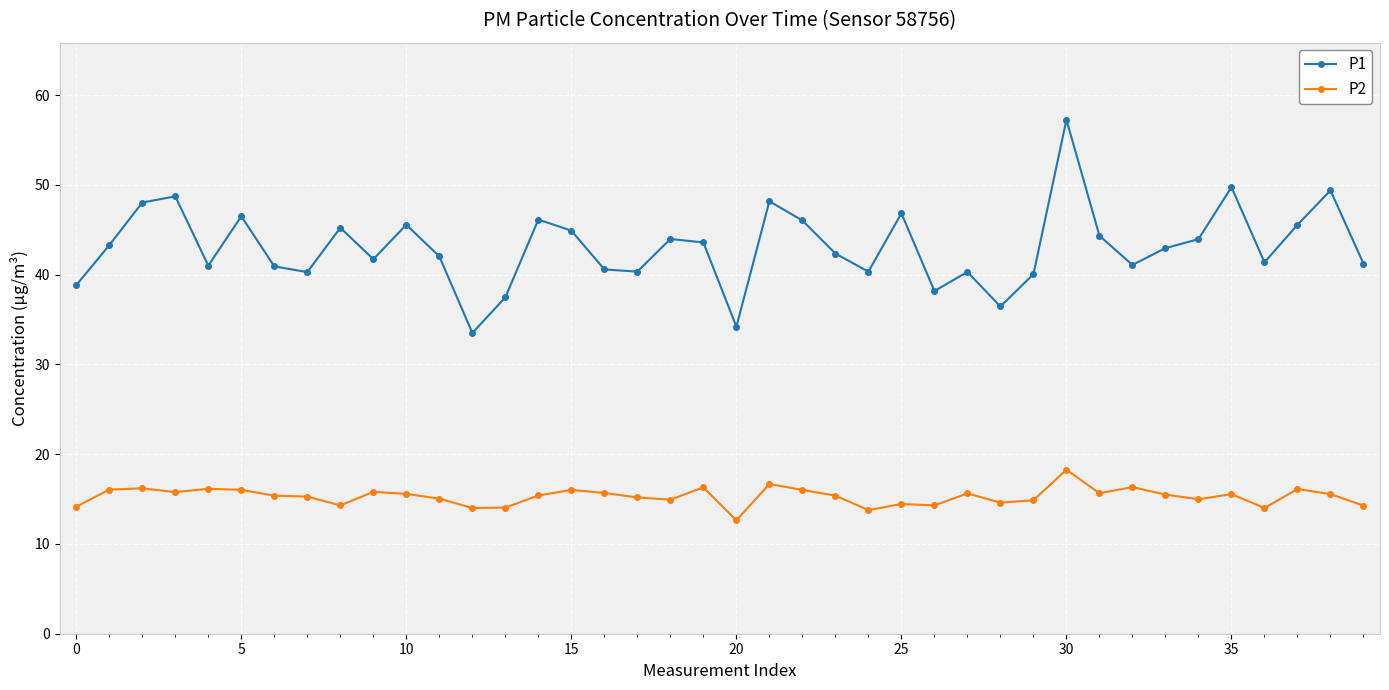

True or false: P1 and P2 cross at least once.

False